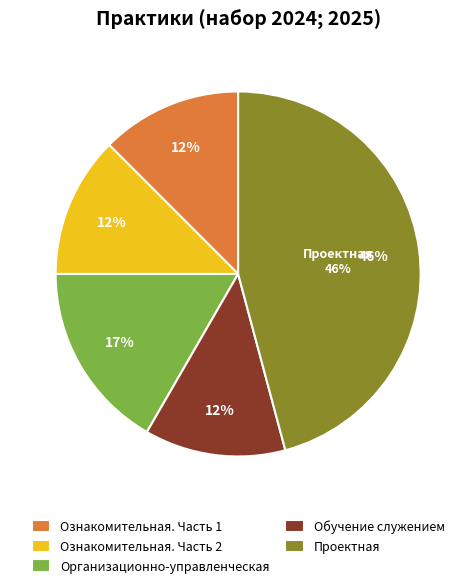

To the nearest percent, what is the average slice percentage?

20%